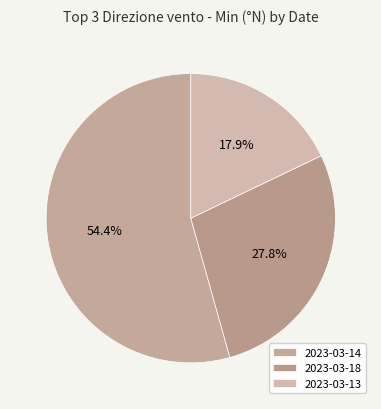

What is the smallest slice in the pie chart?

2023-03-13